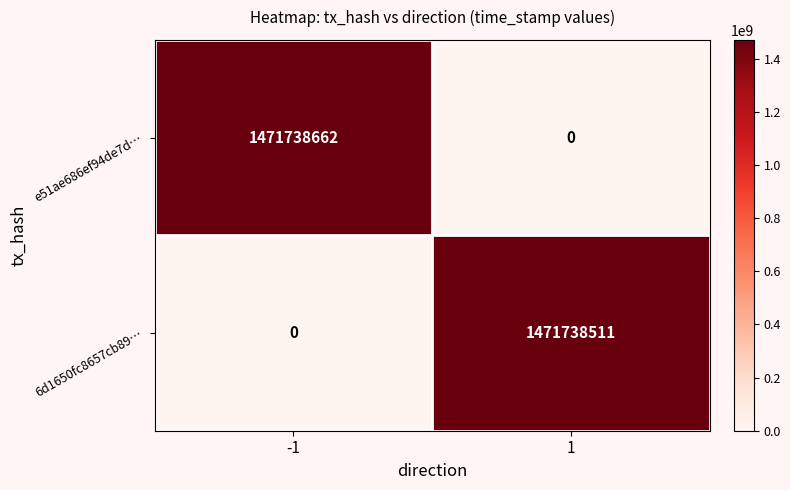

List the series in order of their overall mean, highest first.

e51ae686ef94de7d…, 6d1650fc8657cb89…